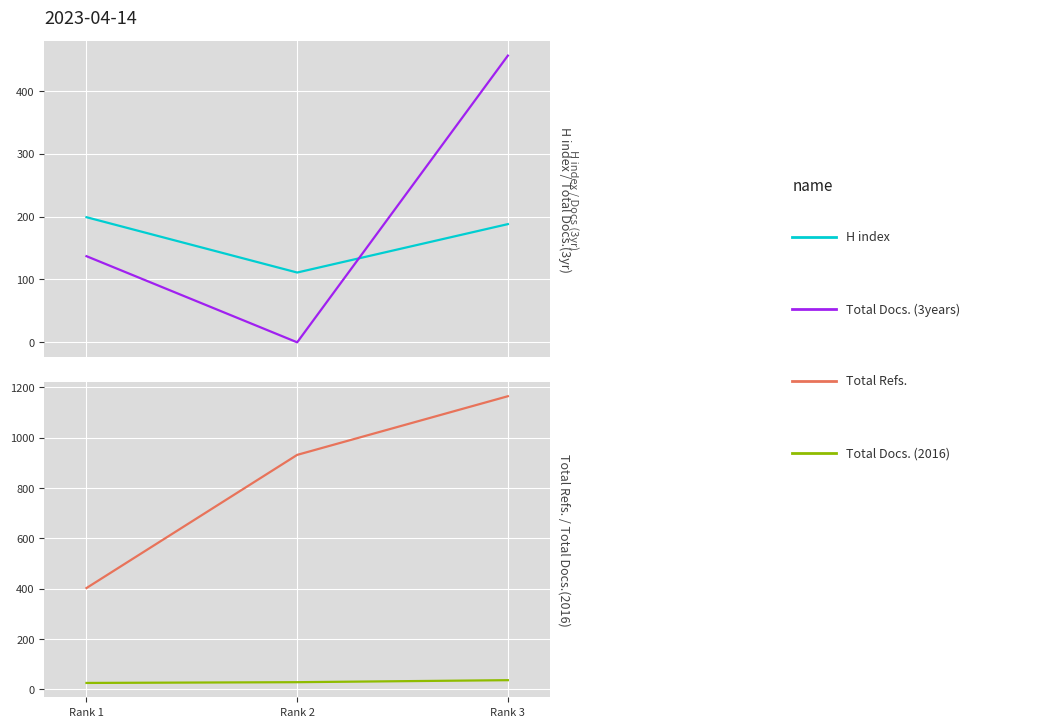

What is the average value of the Total Refs. series?

832